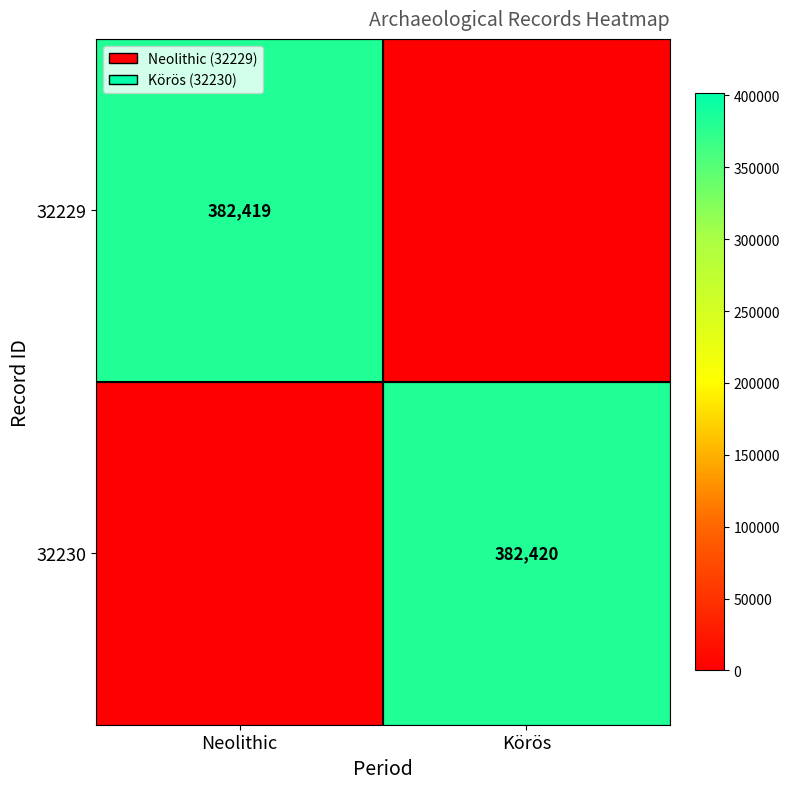

True or false: 32229 has a value of 382419 at Neolithic.

True